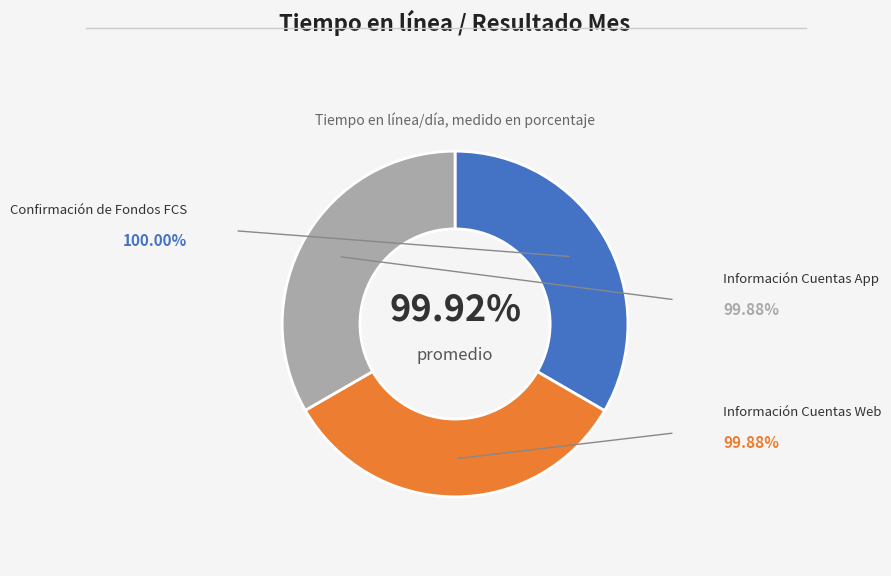

What percentage do Confirmación de Fondos FCS and Información Cuentas Web together represent?

66.7%